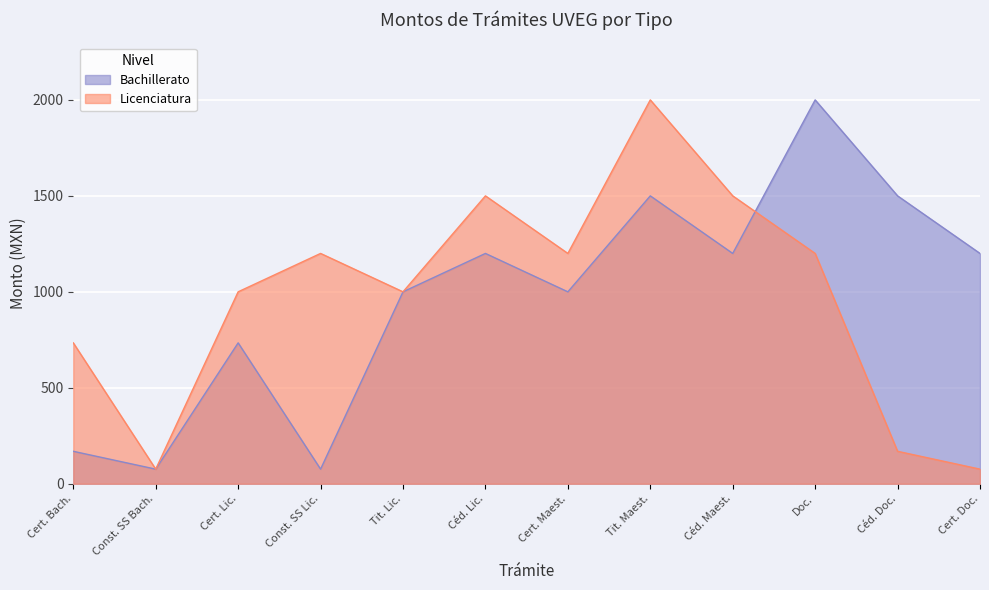

At which category is the sum across all series the highest?

Tit. Maest.